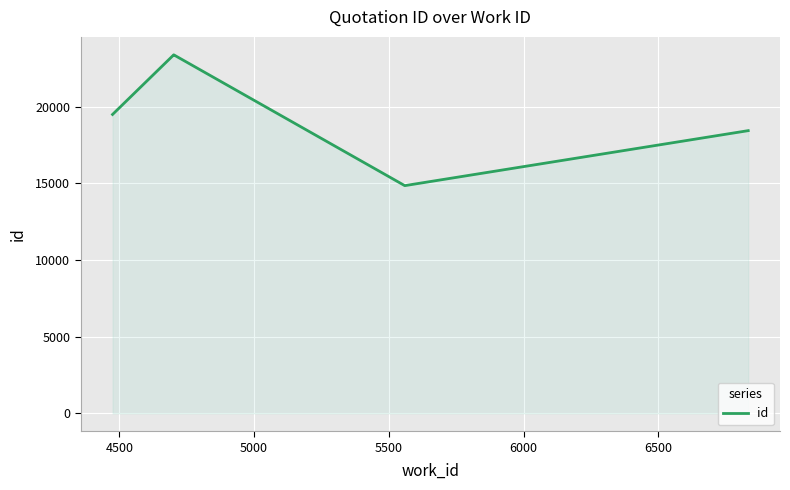

How many values are below 19494?

2